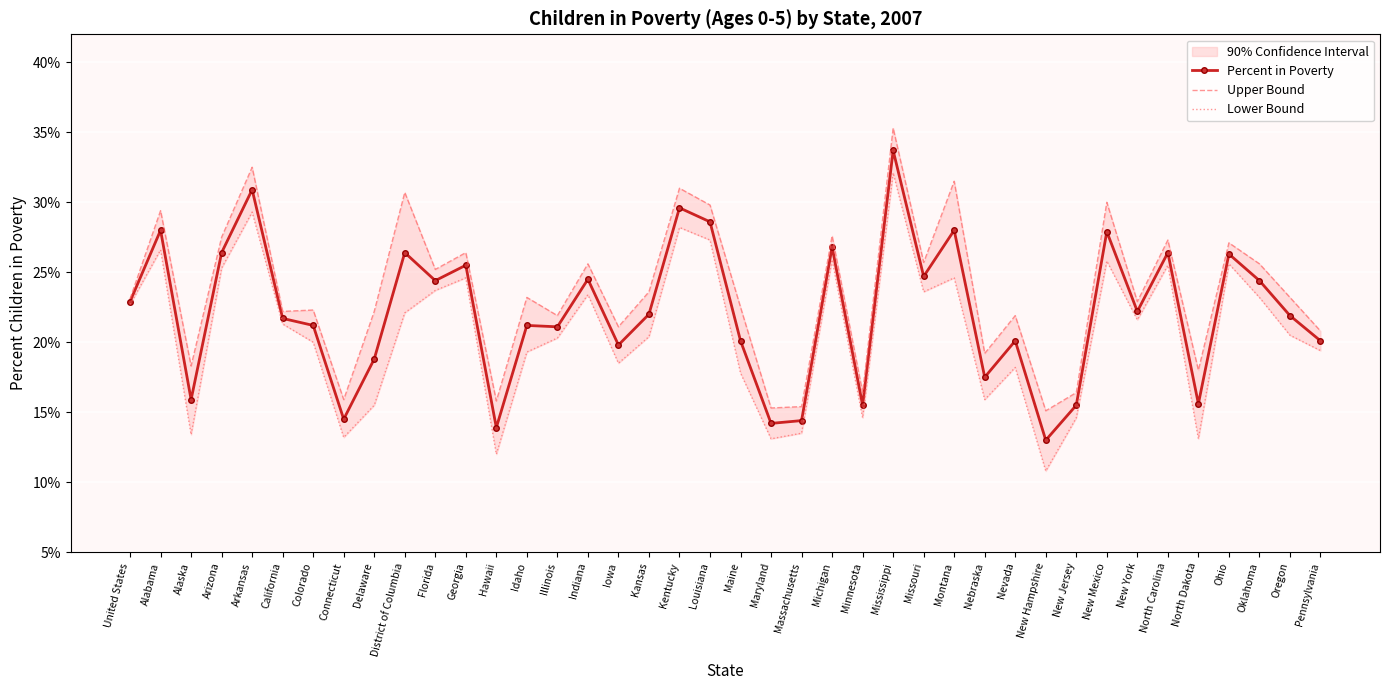

Is the value of Upper Bound at Illinois greater than the value of Percent in Poverty at Georgia?

No